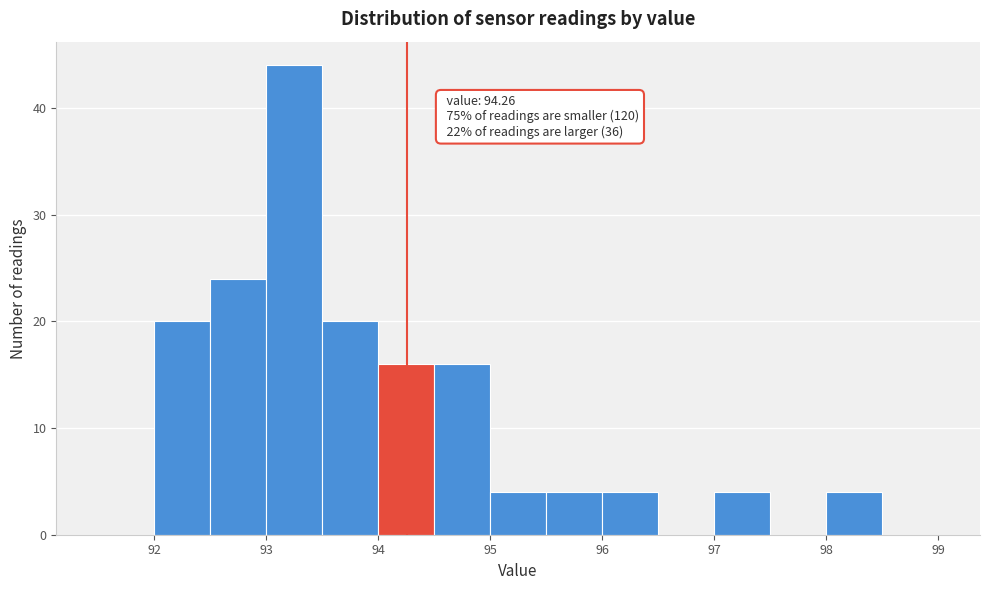

Over which range of the x-axis is the bar tallest?

93.0 to 93.5